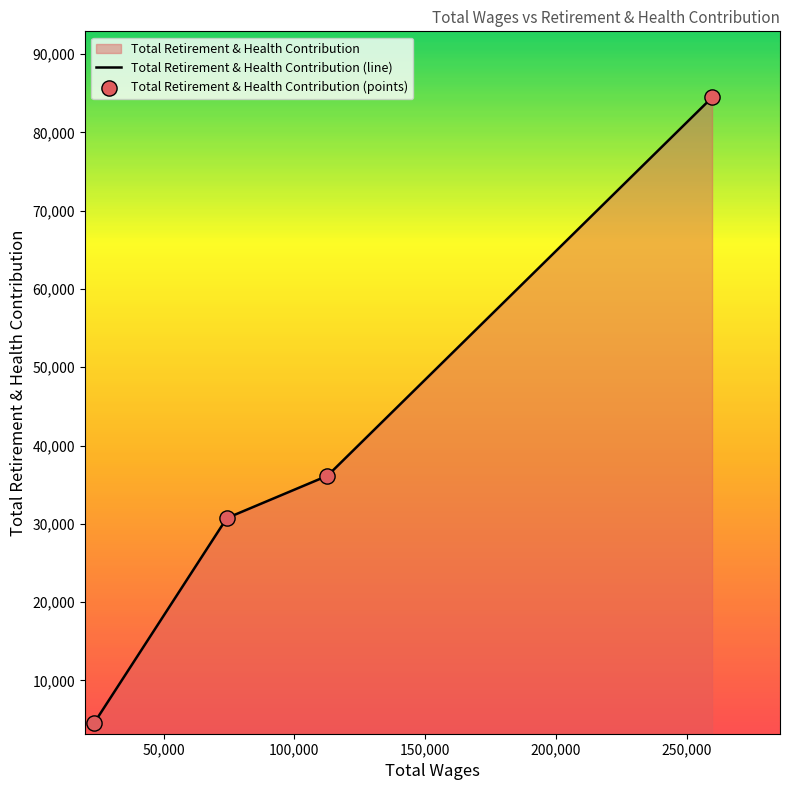

What is the change in value from 259581.0 to 112645.0?

-48327